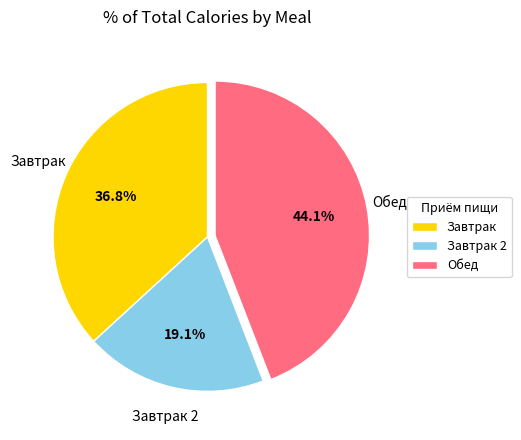

To the nearest percent, what portion does Завтрак 2 represent?

19%